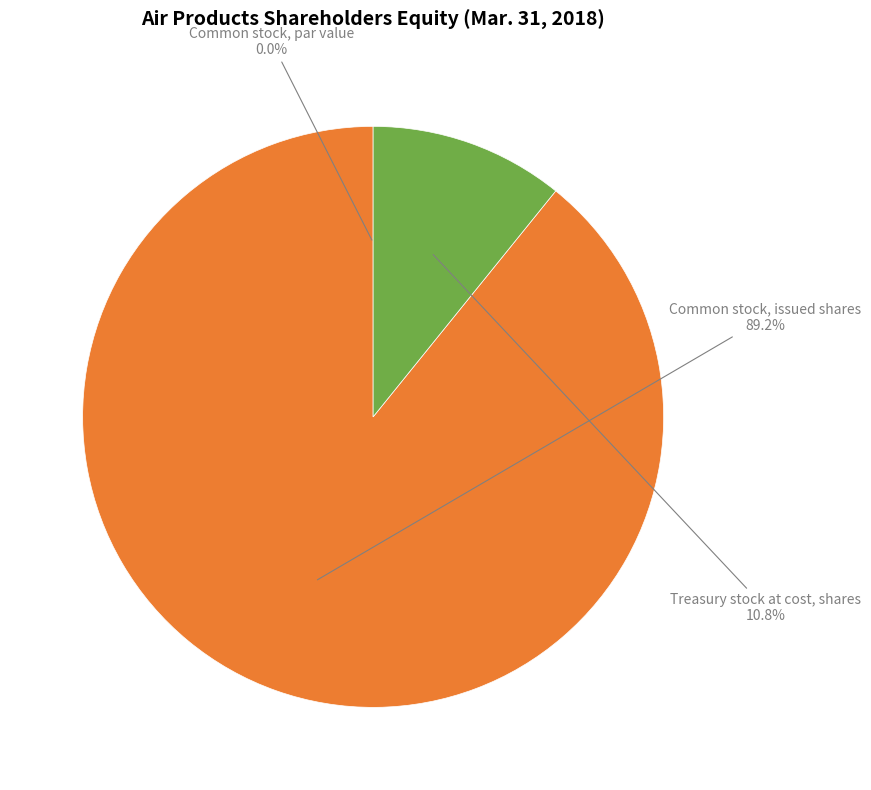

Is it true that Treasury stock at cost, shares is 11% of the pie?

True